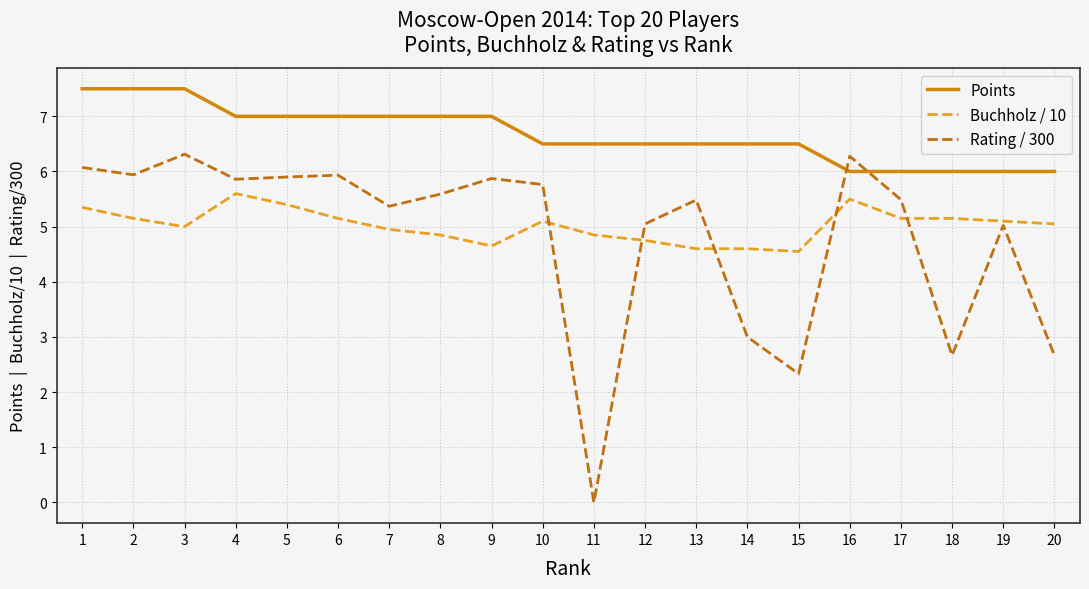

Where is Rating / 300 nearest to the value 3?

14